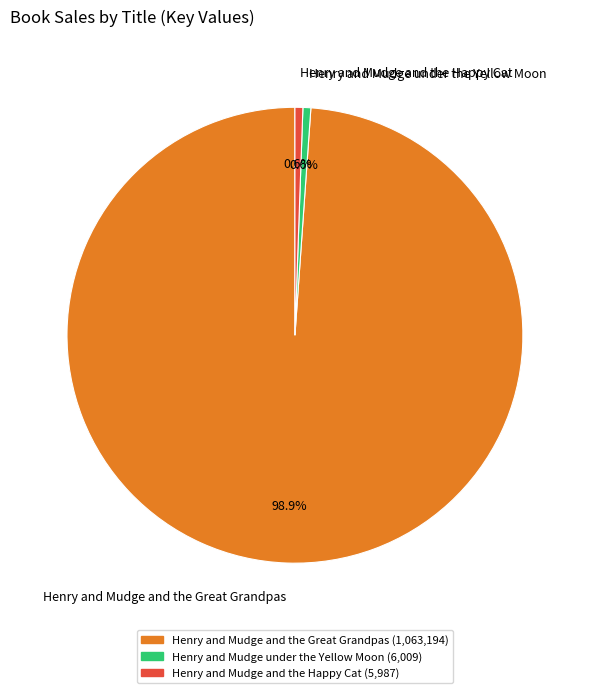

Is there any slice that represents more than half of the pie?

Yes